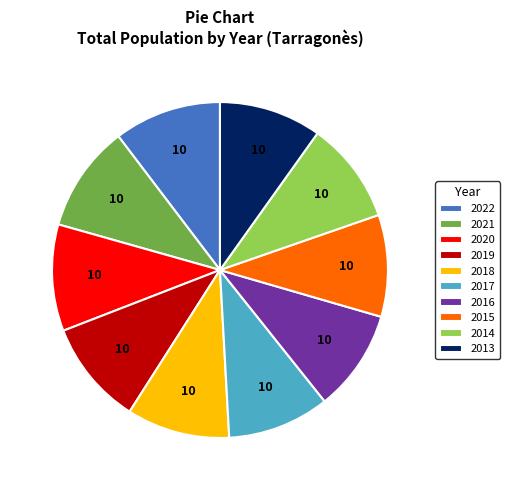

Combined, do 2020 and 2019 account for over 50%?

No